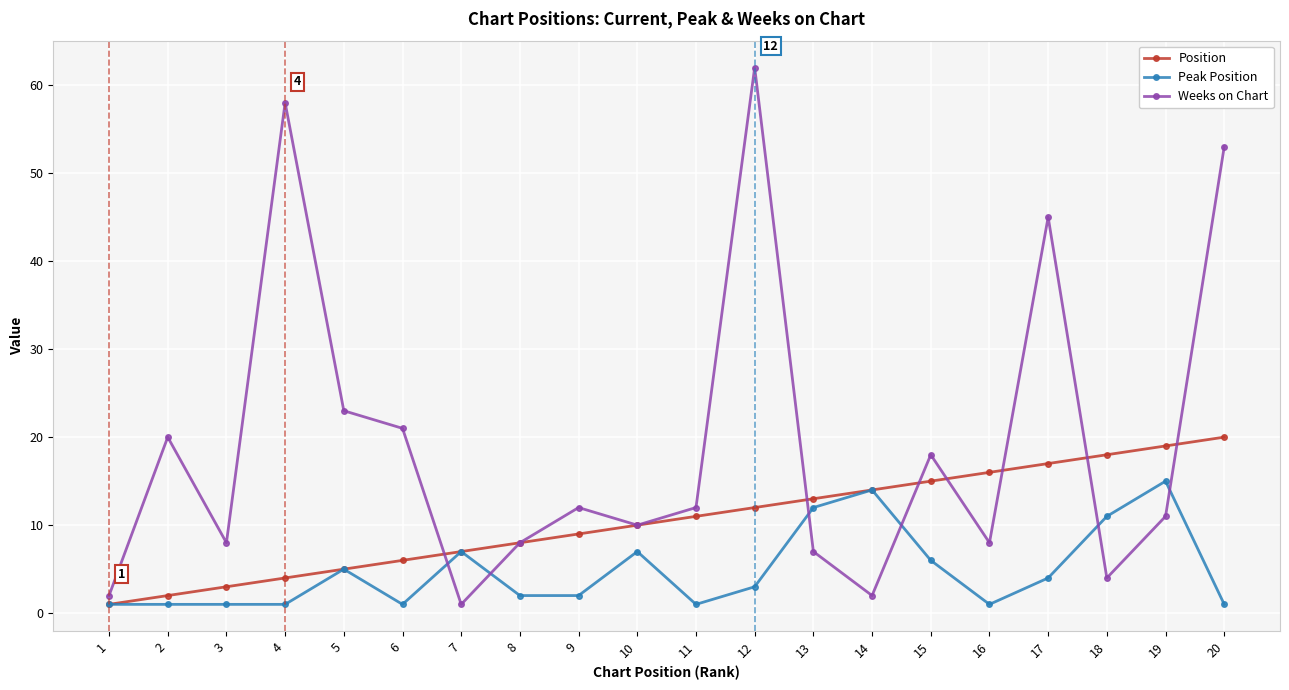

Which series has the widest spread of values?

Weeks on Chart